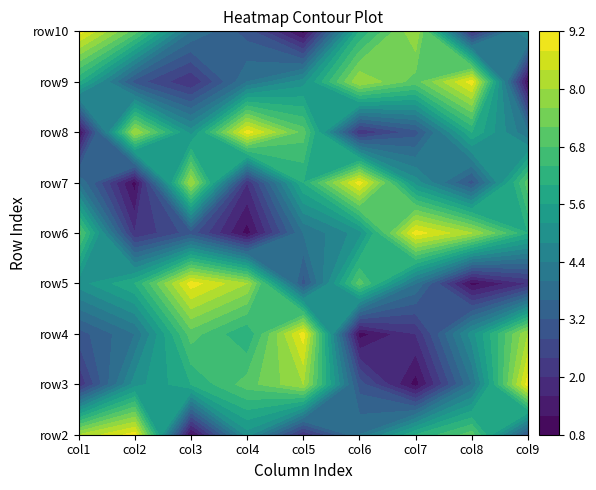

What is the average value of the row5 series?

5